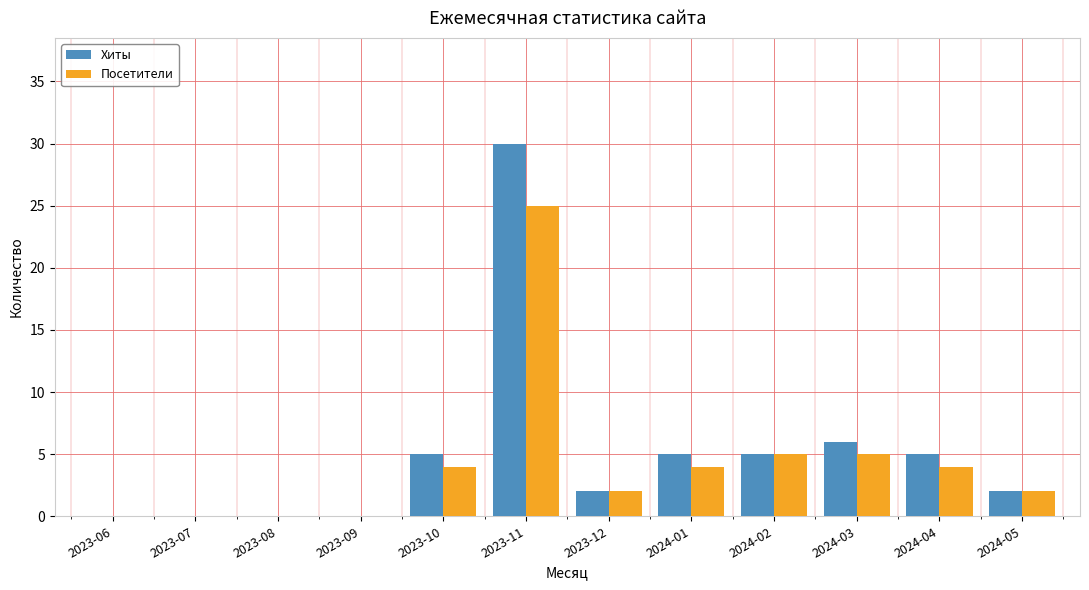

What is the greatest value displayed?

30